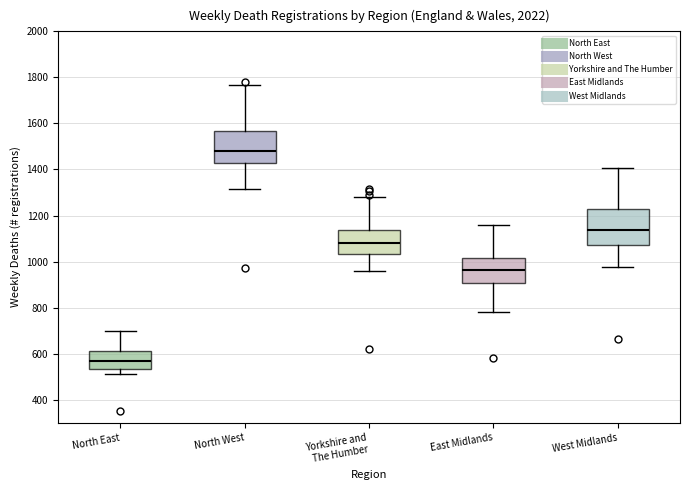

Reading left to right, read every box against the y-axis: the position of its median line, the range the box covers, and the ends of its whiskers. The values are not printed on the chart, so give them approximately, as read against the axis.

North East: median 560, box 540 to 620, whiskers 520 to 700
North West: median 1480, box 1420 to 1560, whiskers 1320 to 1760
Yorkshire and The Humber: median 1080, box 1040 to 1140, whiskers 960 to 1280
East Midlands: median 960, box 900 to 1020, whiskers 780 to 1160
West Midlands: median 1140, box 1080 to 1220, whiskers 980 to 1400